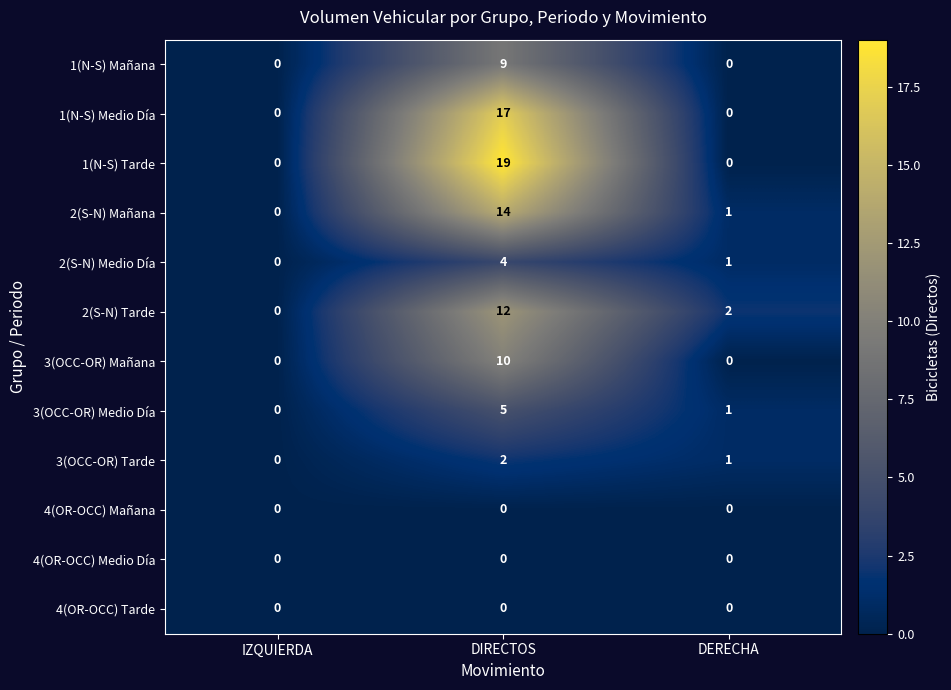

At which category is the sum across all series the highest?

DIRECTOS